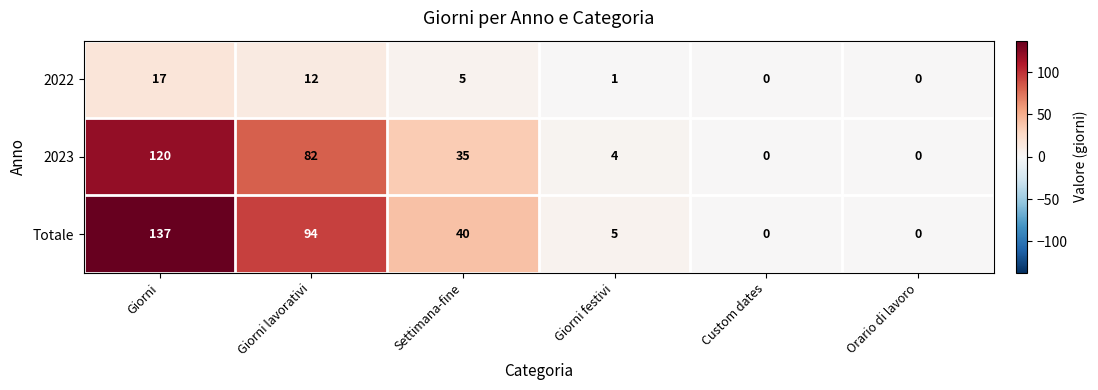

At Giorni festivi, list the series in order from smallest to largest.

2022, 2023, Totale